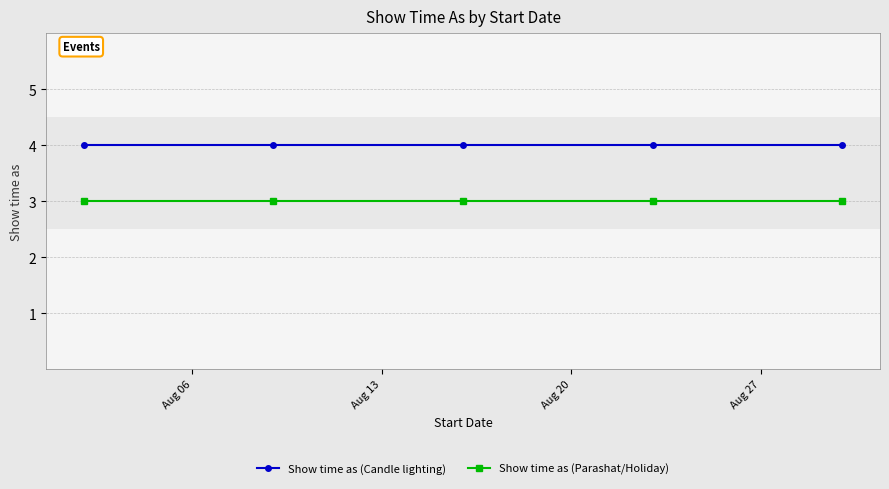

List the series in order of their peak value, lowest first.

Show time as (Parashat/Holiday), Show time as (Candle lighting)